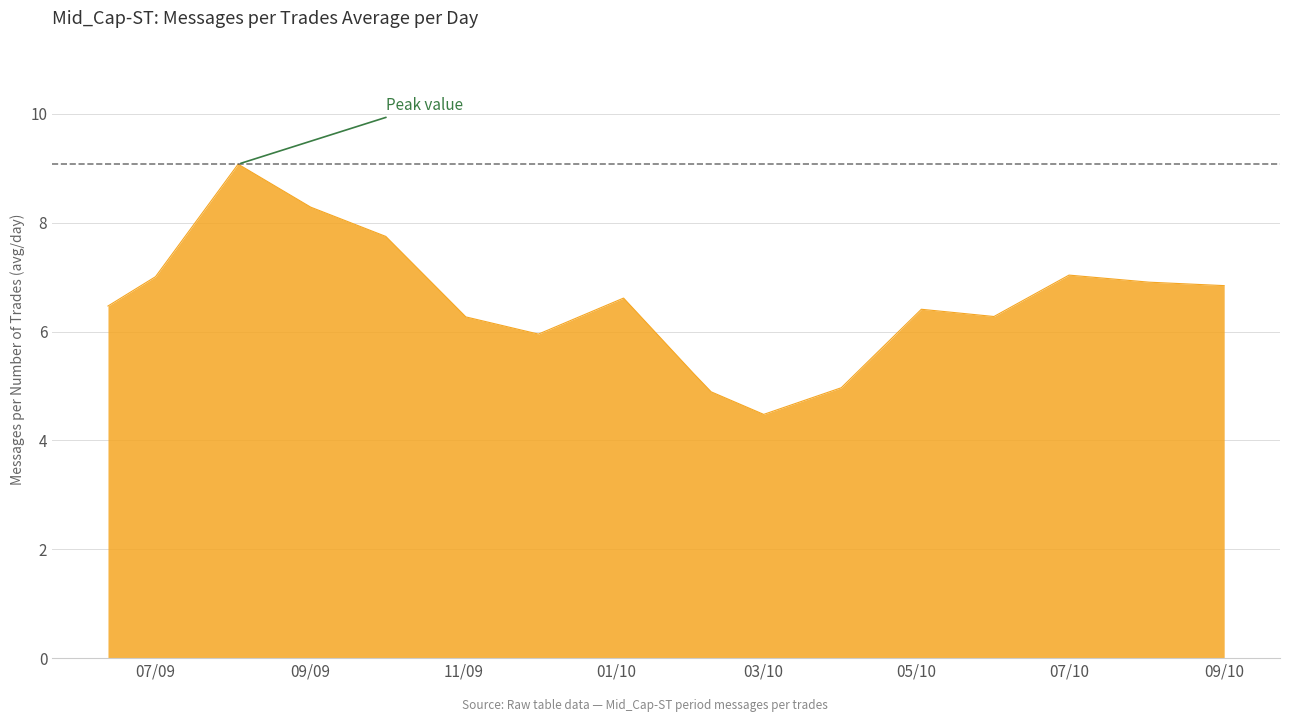

What is the difference between the maximum and minimum values?

4.6